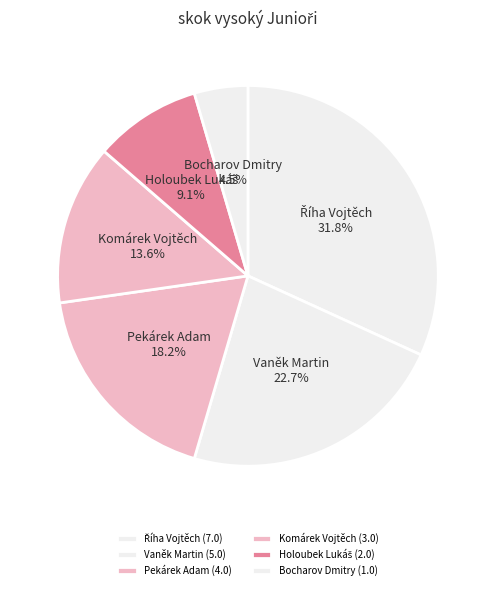

What percentage is the Pekárek Adam slice, to the nearest percent?

18%